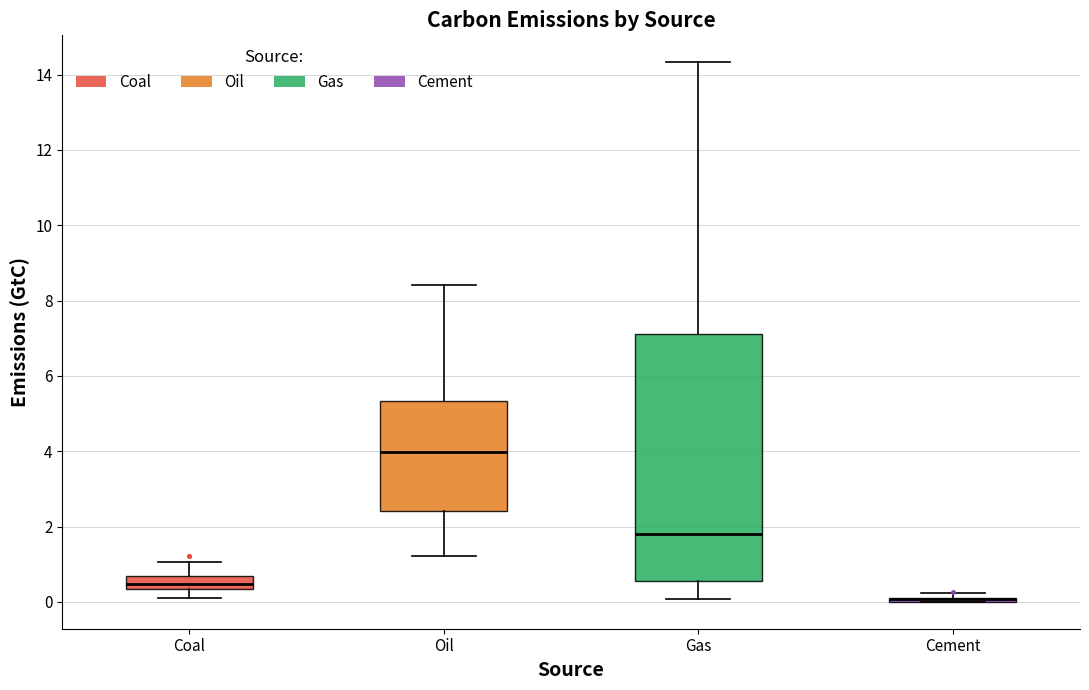

Where does the upper whisker of the box for Coal end on the y-axis? The values are not printed on the chart, so give them approximately, as read against the axis.

1.0